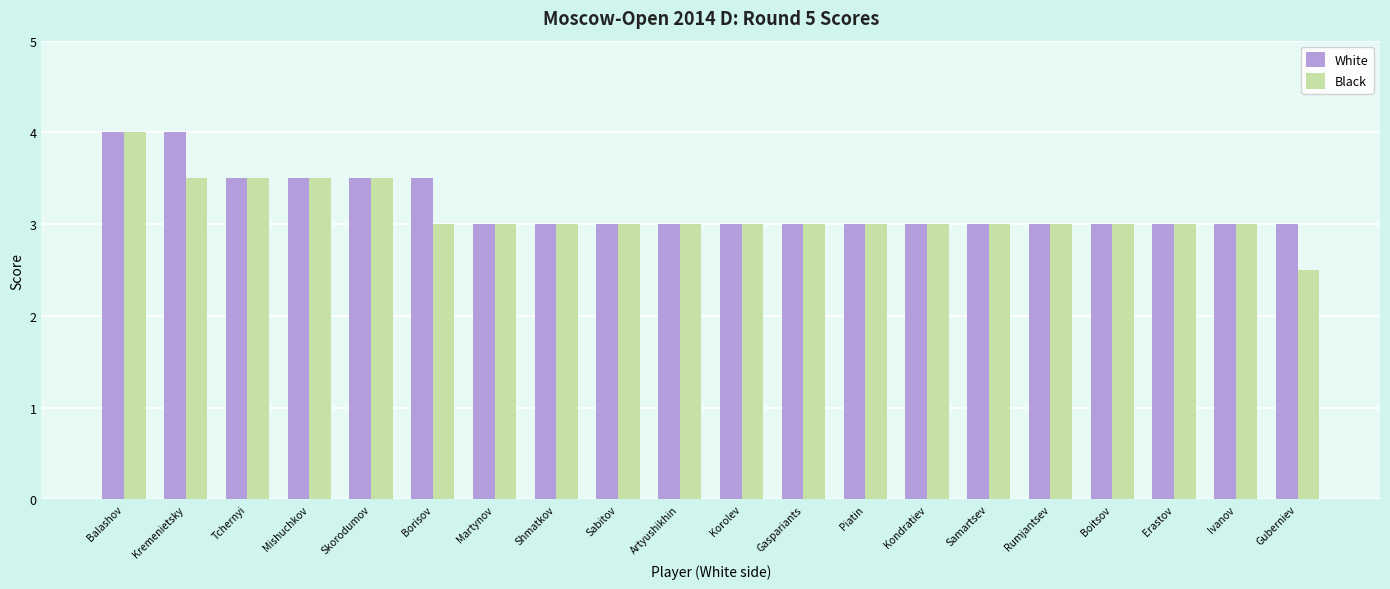

The value of Black at Artyushikhin is 1.2. True or false?

False